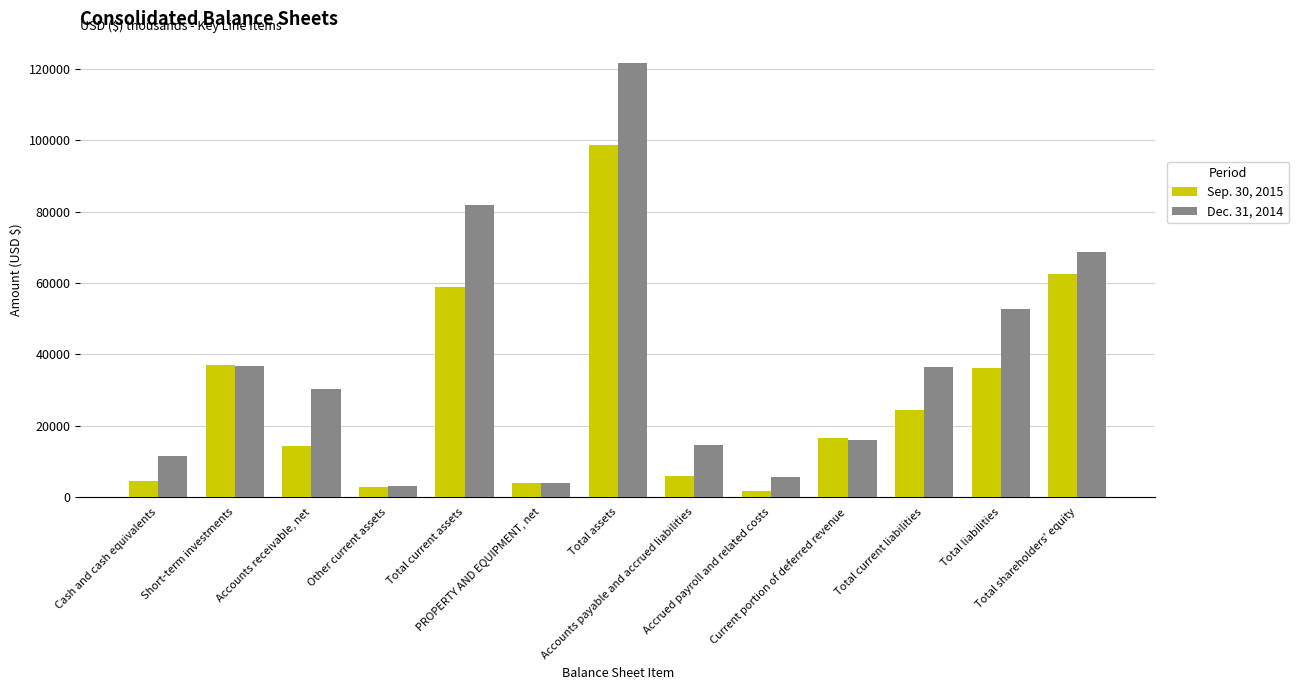

What is the maximum value for Sep. 30, 2015?

98520